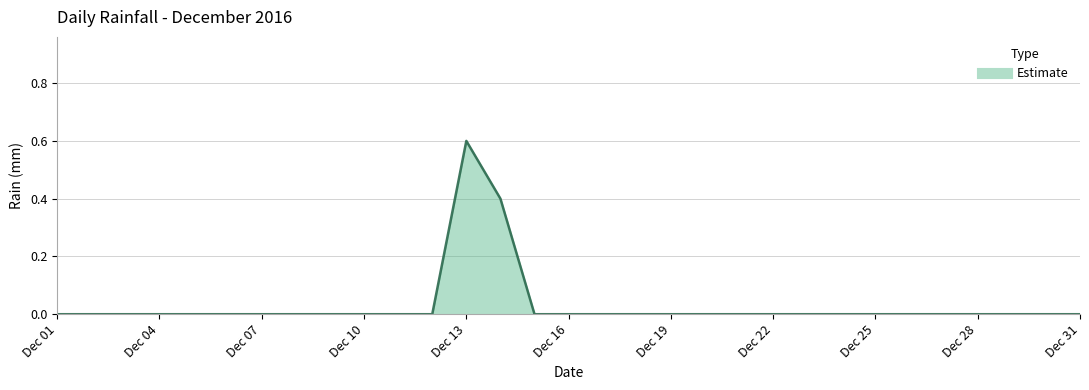

What is the difference between the maximum and minimum values?

0.6